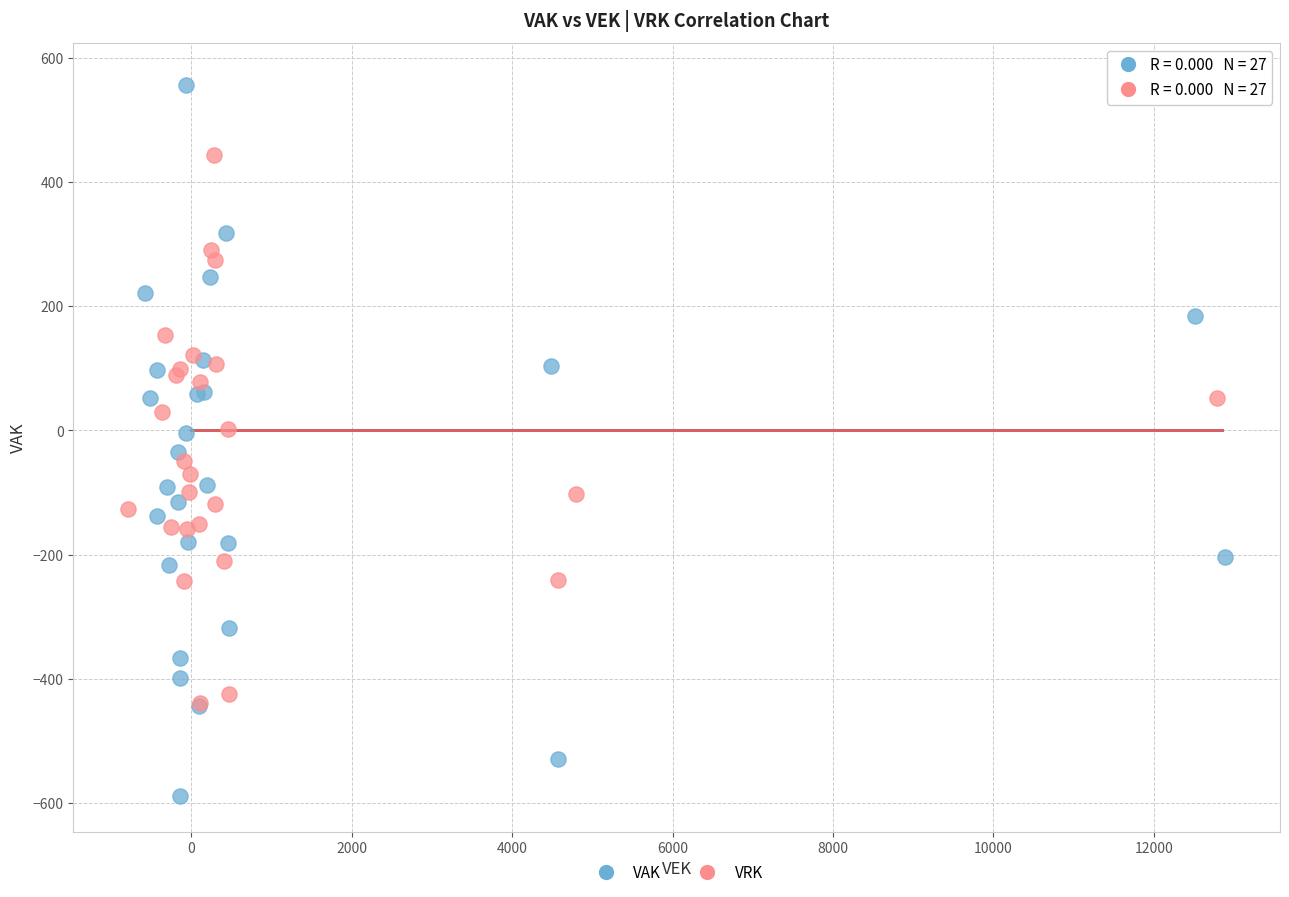

What are all the series names shown in the legend?

VAK, VRK